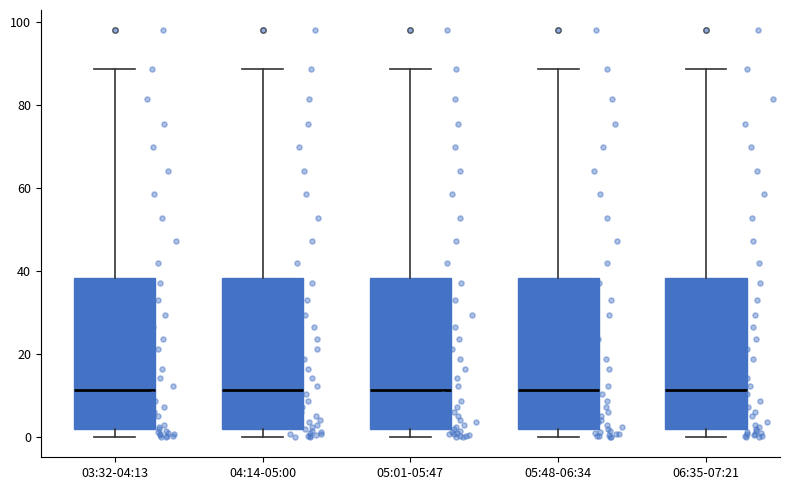

Reading left to right, read every box against the y-axis: the position of its median line, the range the box covers, and the ends of its whiskers. The values are not printed on the chart, so give them approximately, as read against the axis.

03:32-04:13: median 12, box 2 to 38, whiskers 0 to 88
04:14-05:00: median 12, box 2 to 38, whiskers 0 to 88
05:01-05:47: median 12, box 2 to 38, whiskers 0 to 88
05:48-06:34: median 12, box 2 to 38, whiskers 0 to 88
06:35-07:21: median 12, box 2 to 38, whiskers 0 to 88